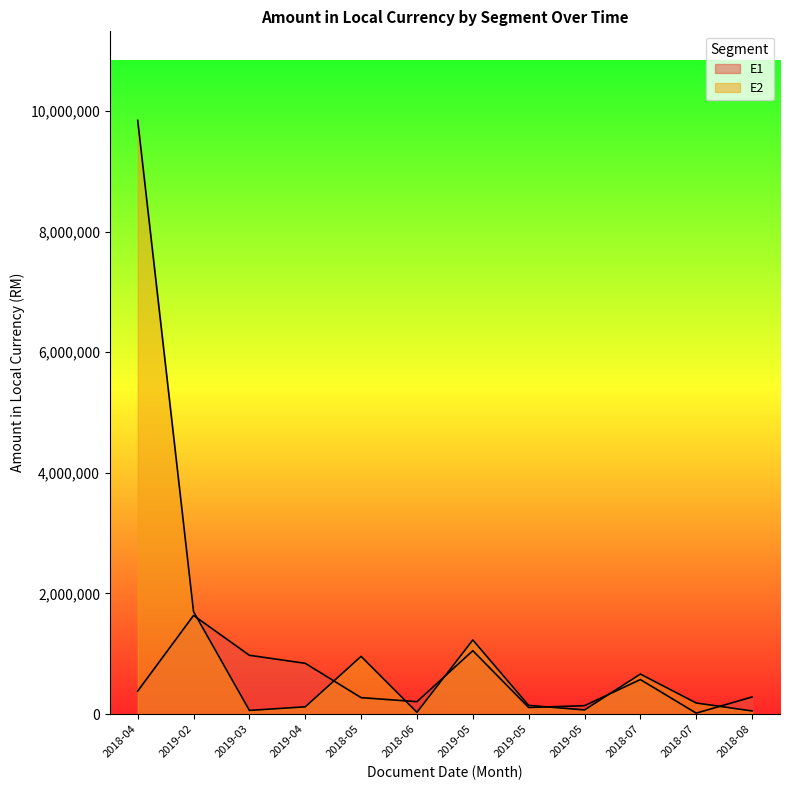

List the series in order of their overall mean, lowest first.

E1, E2